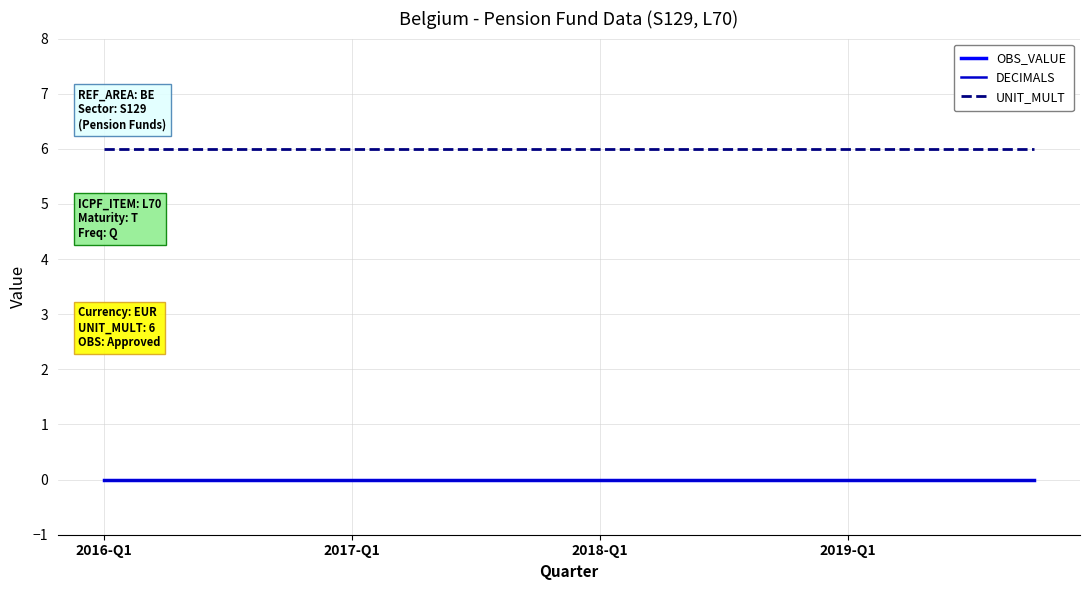

What is the minimum value for UNIT_MULT?

6